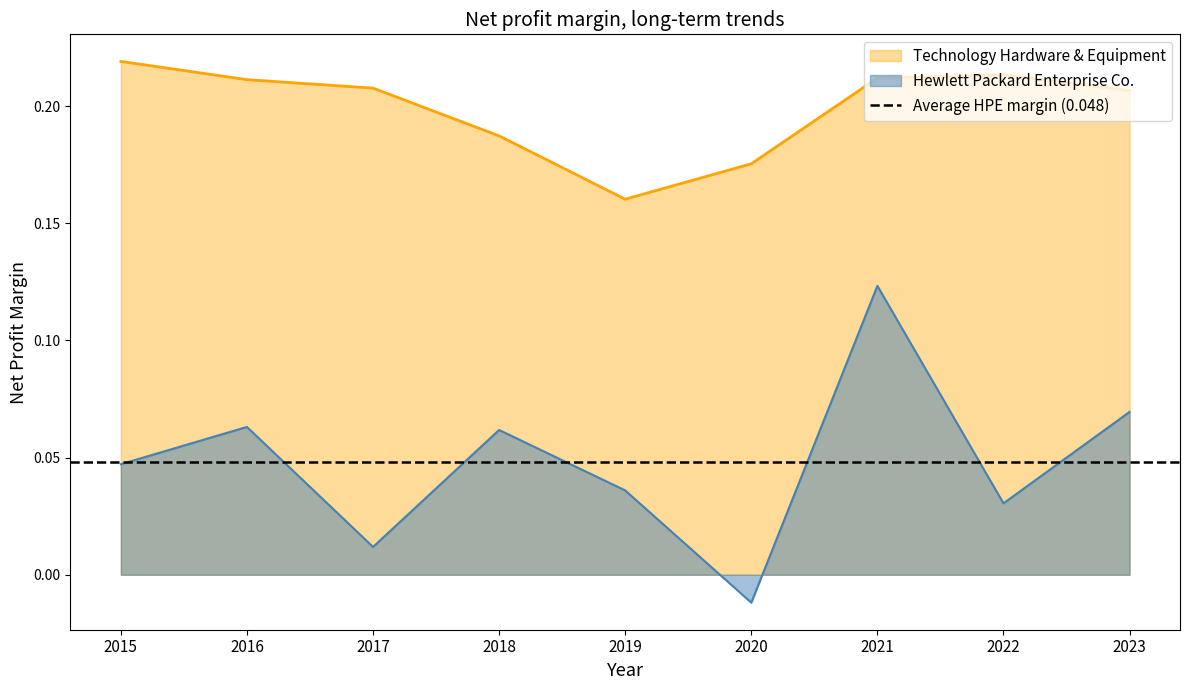

How many interior local valleys does the Technology Hardware & Equipment series have?

1